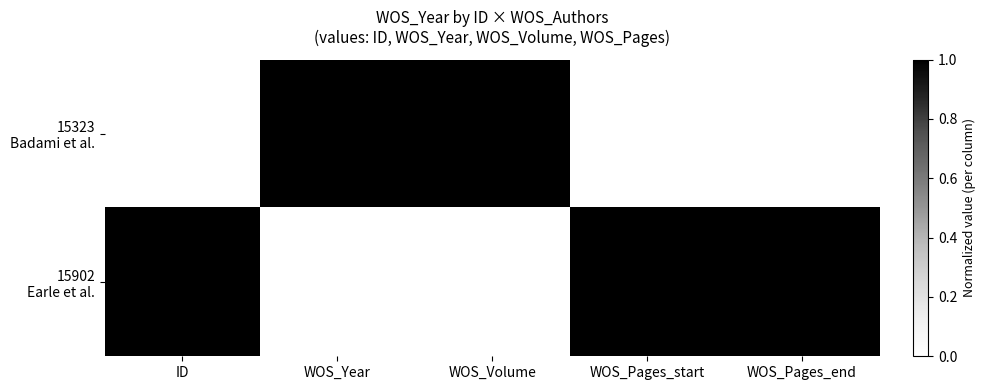

Count the number of data series in this chart.

2